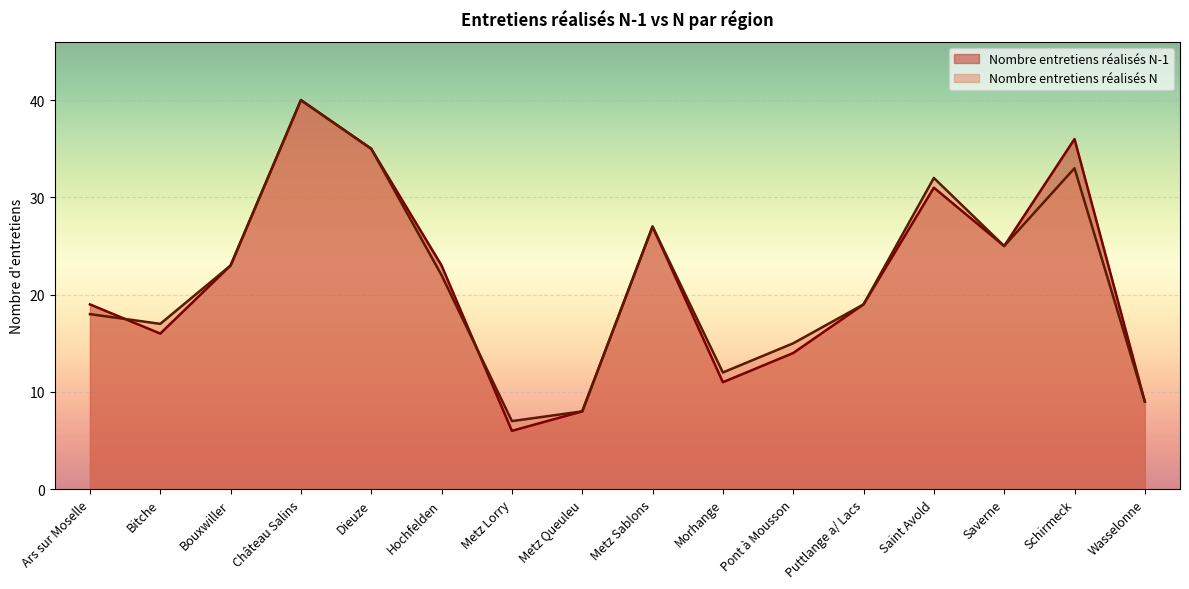

Rank the categories by Nombre entretiens réalisés N value from lowest to highest.

Metz Lorry, Metz Queuleu, Wasselonne, Morhange, Pont à Mousson, Bitche, Ars sur Moselle, Puttlange a/ Lacs, Hochfelden, Bouxwiller, Saverne, Metz Sablons, Saint Avold, Schirmeck, Dieuze, Château Salins